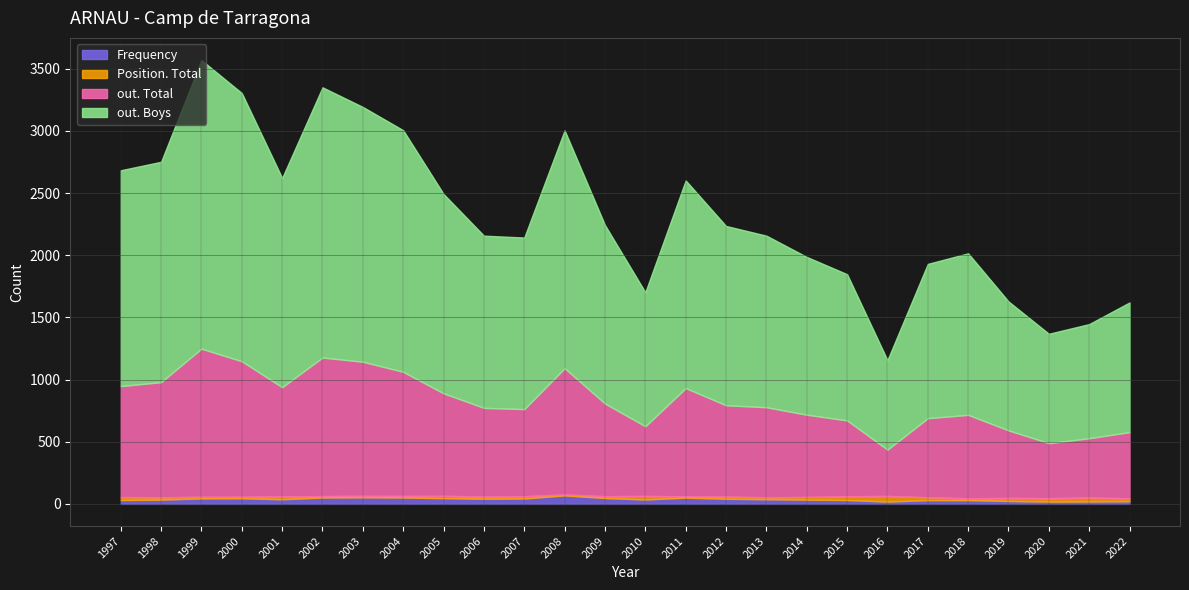

How many categories are shown in the chart?

26